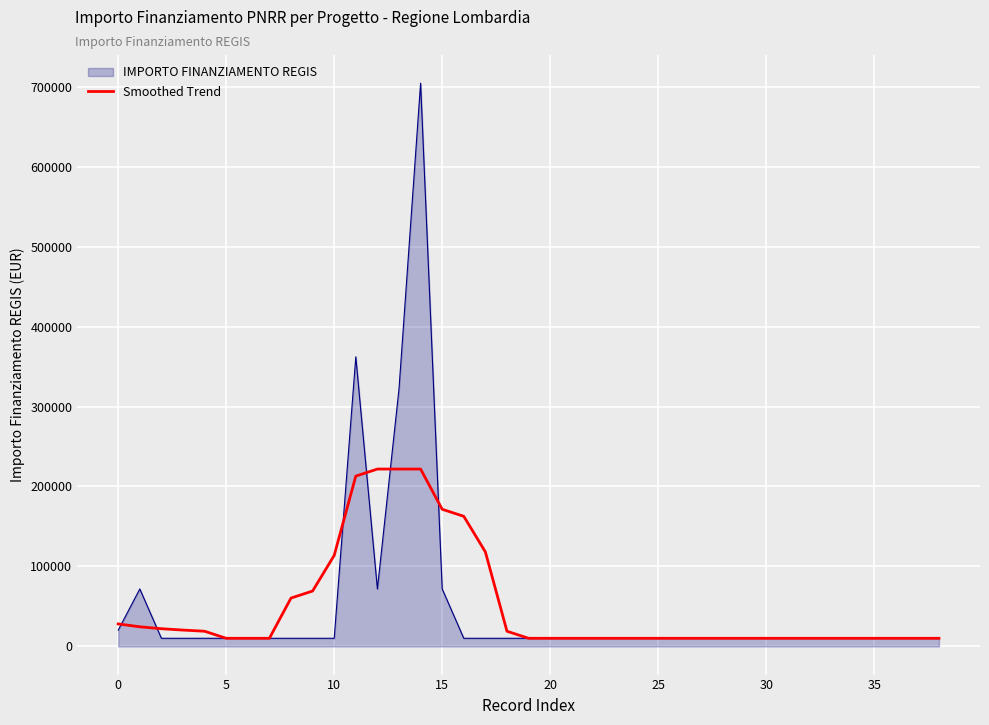

Which series has the widest spread of values?

IMPORTO FINANZIAMENTO REGIS